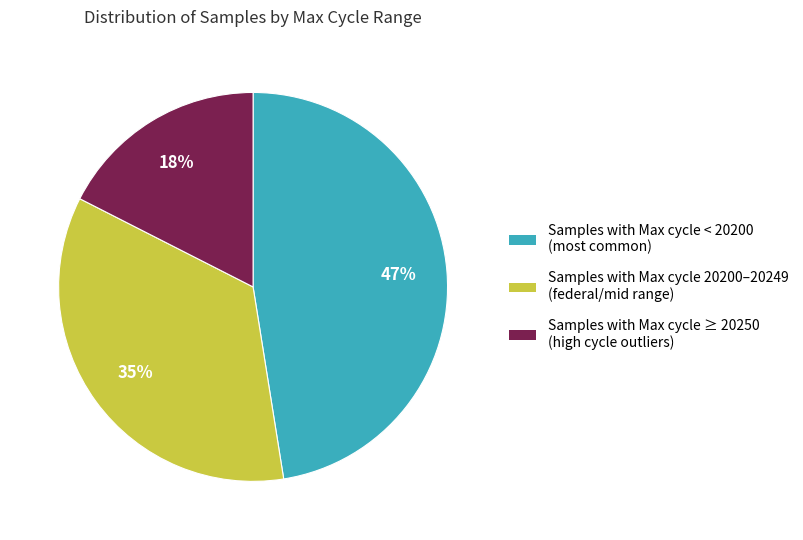

Is there any slice that represents more than half of the pie?

No